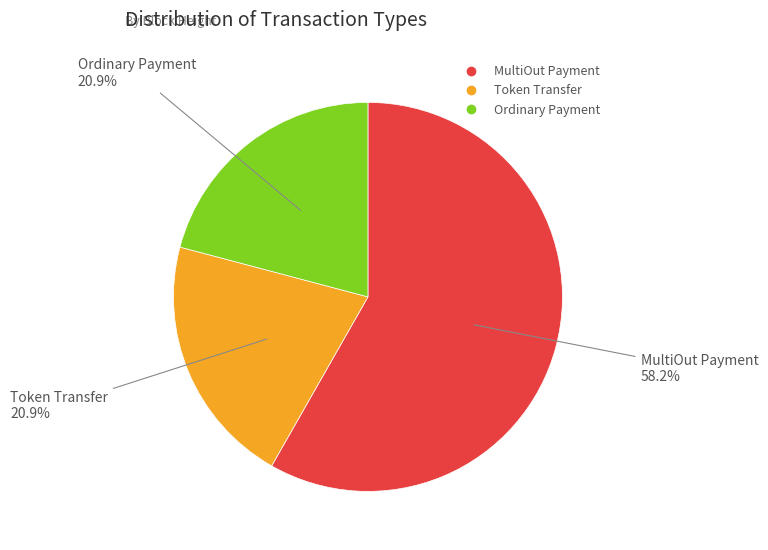

True or false: Ordinary Payment accounts for 27% of the total.

False